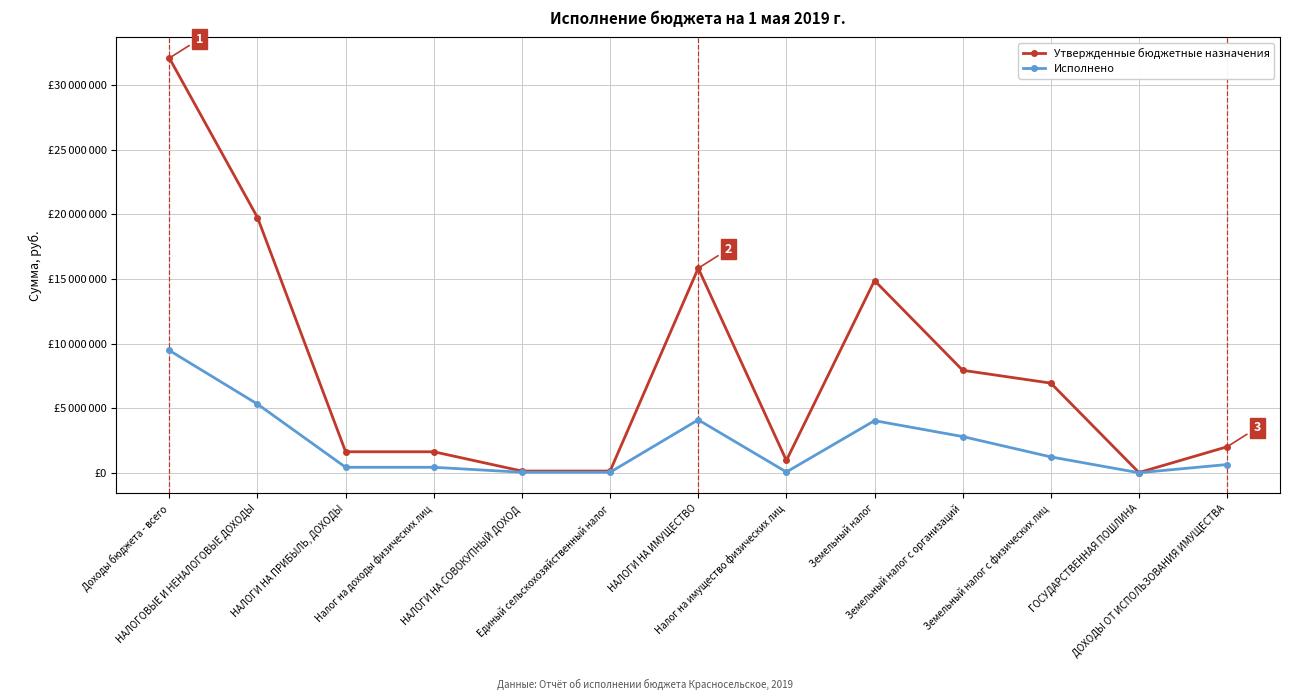

Between ГОСУДАРСТВЕННАЯ ПОШЛИНА and Налог на имущество физических лиц, which is larger?

Налог на имущество физических лиц